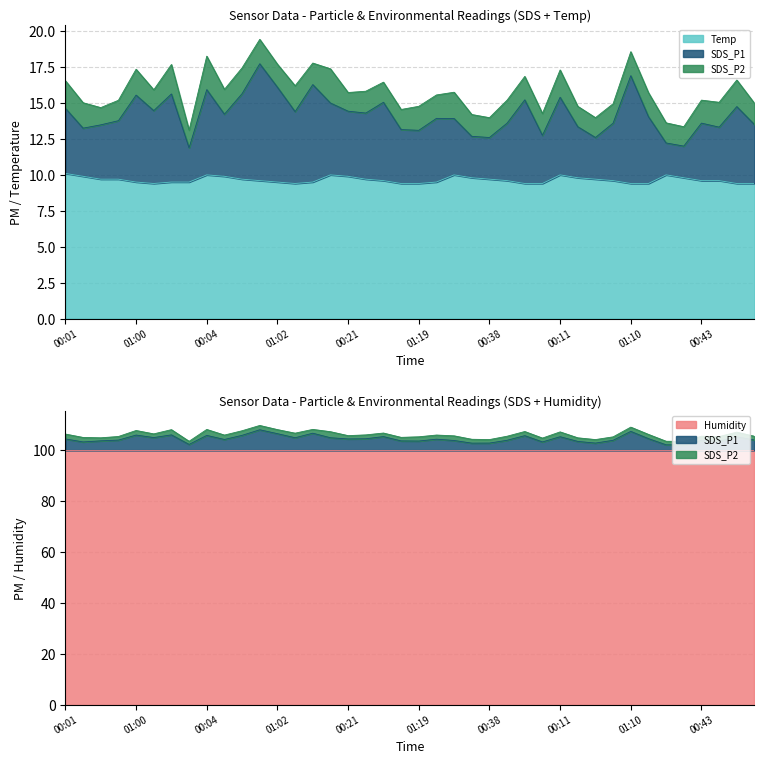

The SDS_P1 series shows 144.1 at 01:34. True or false?

False